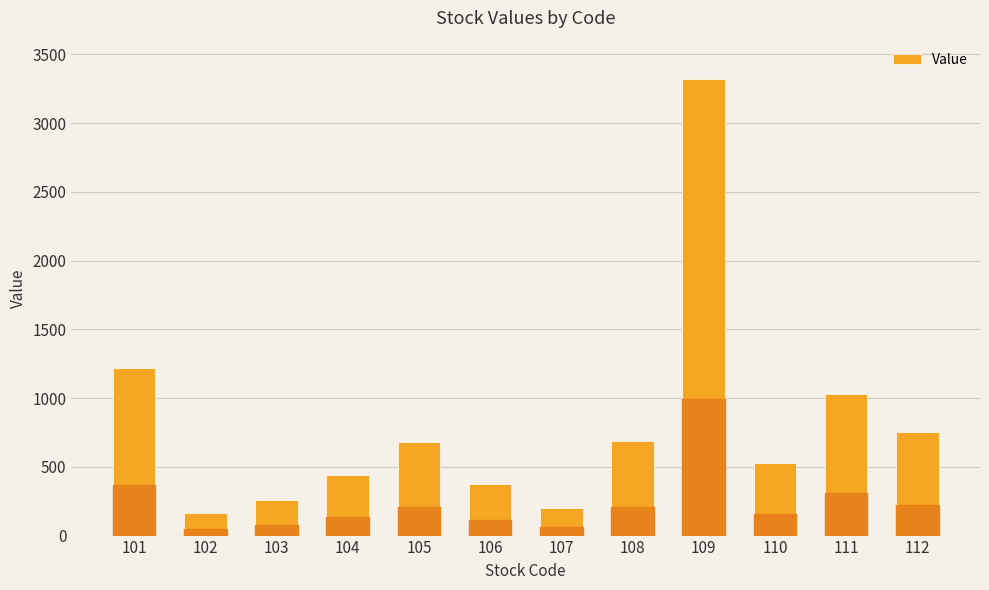

How many bars are there in total?

12